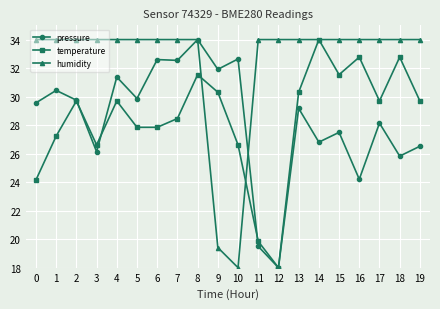

Rank the series at 5 from lowest to highest value.

temperature, pressure, humidity